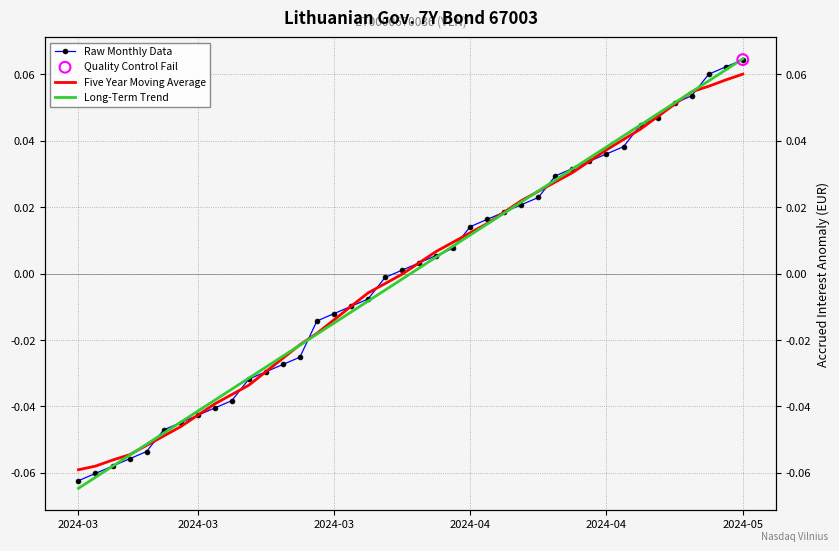

What are all the series names shown in the legend?

Raw Monthly Data, Five Year Moving Average, Long-Term Trend